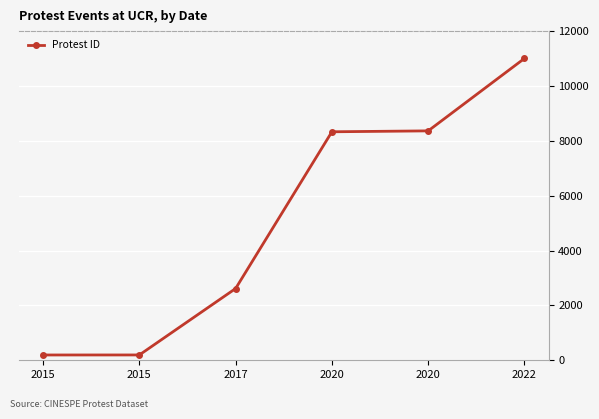

What is the difference between the values at 2017 and 2015?

2423